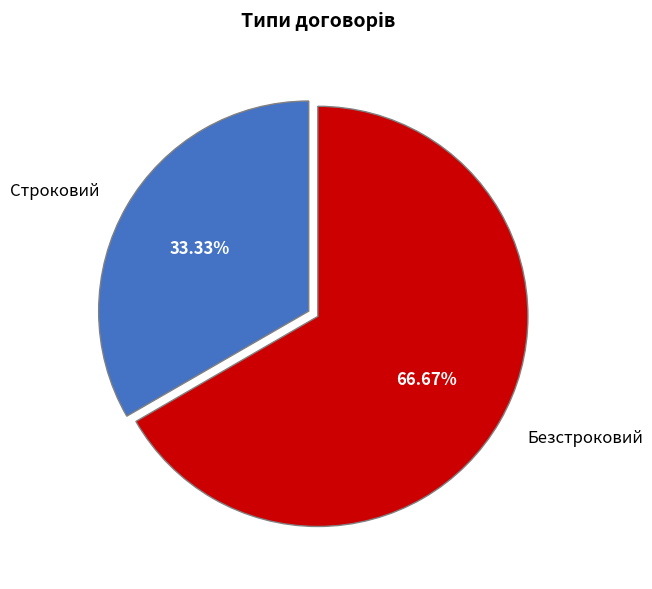

Which slice is the largest?

Безстроковий